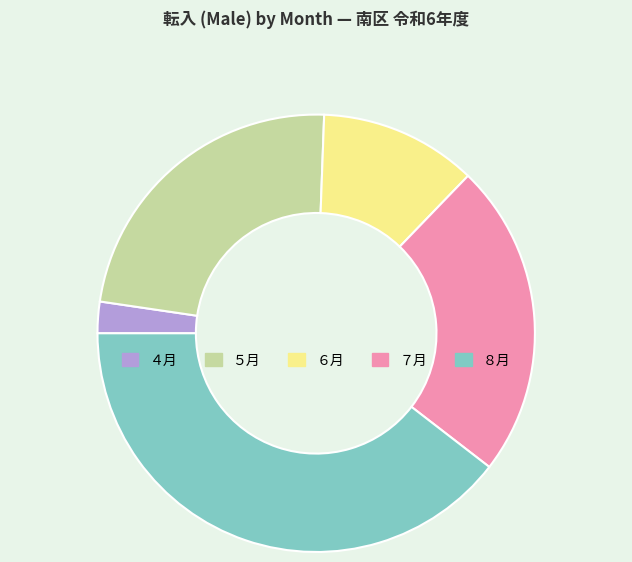

Which category has the smallest portion of the pie?

４月